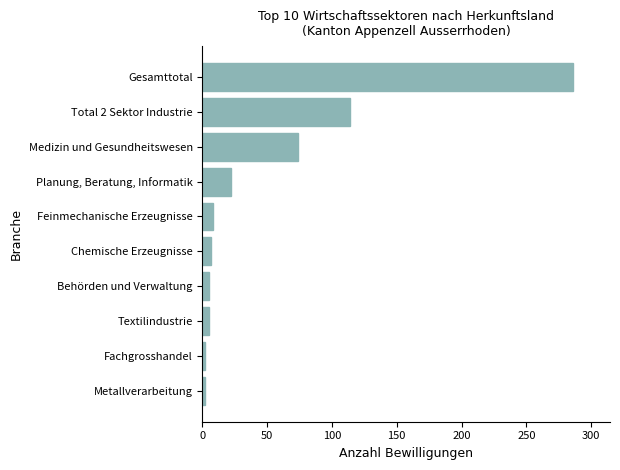

Between Chemische Erzeugnisse and Total 2 Sektor Industrie, which is larger?

Total 2 Sektor Industrie